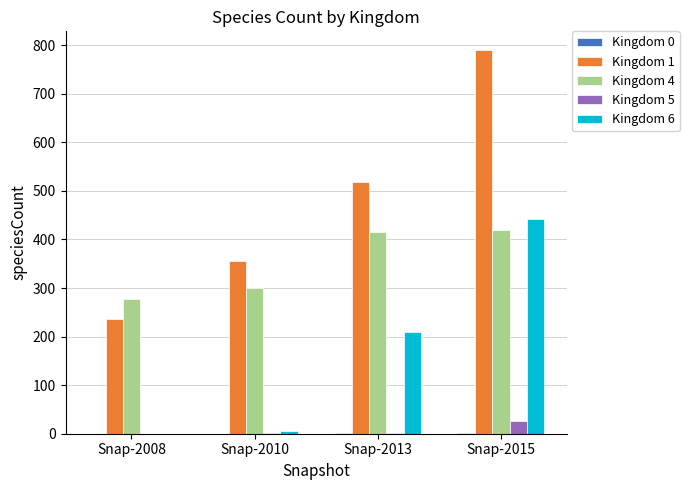

What is the greatest value displayed?

789